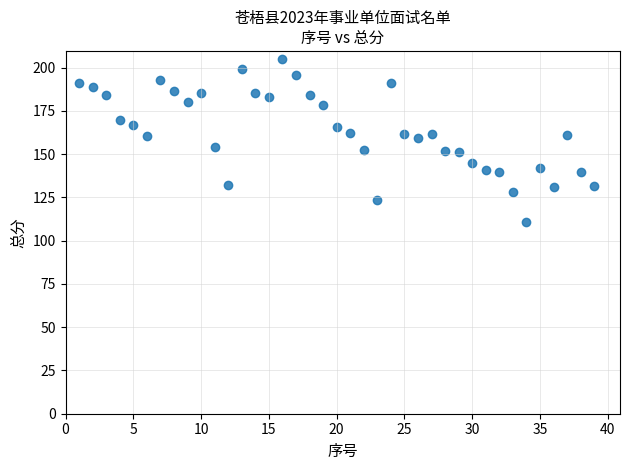

What is the range of Y values (max minus min)?

94.0